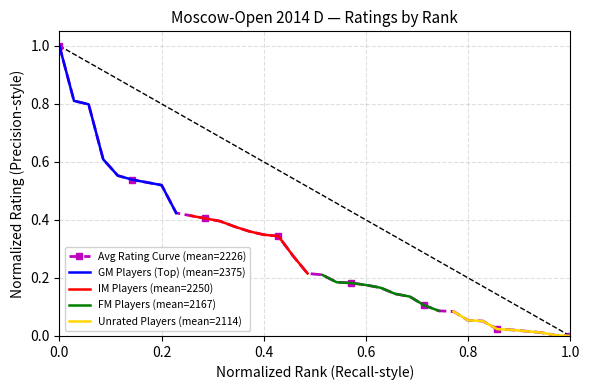

The value at 9 is 0.4. True or false?

True